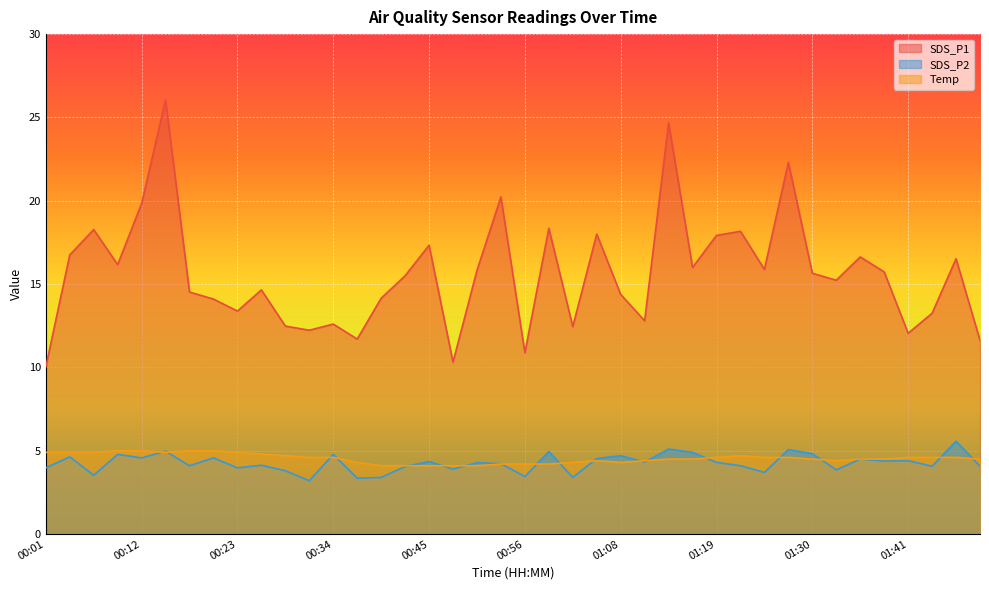

Reading left to right, transcribe all the data shown in this chart.

SDS_P1: 10.0	16.8	18.3	16.2	19.8	26.1	14.5	14.1	13.4	14.7	12.5	12.2	12.6	11.7	14.2	15.5	17.3	10.3	15.8	20.2	10.9	18.4	12.4	18.0	14.4	12.8	24.7	16.0	17.9	18.2	15.9	22.3	15.7	15.2	16.6	15.7	12.1	13.2	16.5	11.6
SDS_P2: 4.0	4.6	3.5	4.8	4.6	5.0	4.1	4.6	4.0	4.1	3.8	3.2	4.8	3.4	3.4	4.0	4.3	3.9	4.3	4.2	3.5	5.0	3.4	4.5	4.7	4.3	5.1	4.9	4.3	4.1	3.7	5.1	4.8	3.9	4.5	4.4	4.4	4.1	5.6	4.1
Temp: 4.9	4.9	4.9	5.0	5.0	4.9	5.0	5.0	4.9	4.8	4.7	4.6	4.6	4.3	4.1	4.1	4.1	4.1	4.1	4.2	4.2	4.2	4.3	4.4	4.3	4.4	4.5	4.5	4.6	4.7	4.6	4.6	4.5	4.4	4.5	4.5	4.6	4.6	4.6	4.5